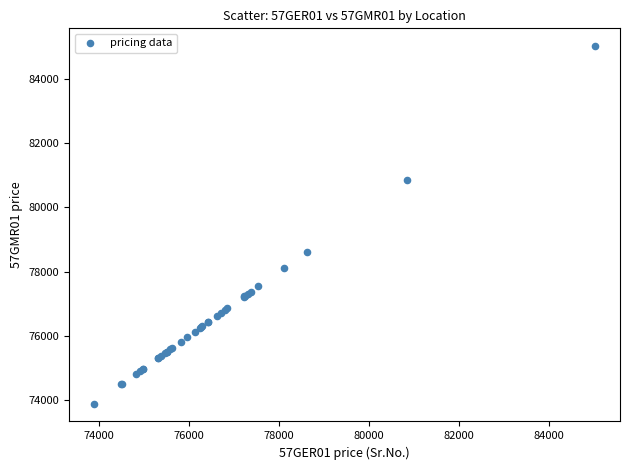

What Y value in the scatter plot is closest to 79455?

78622